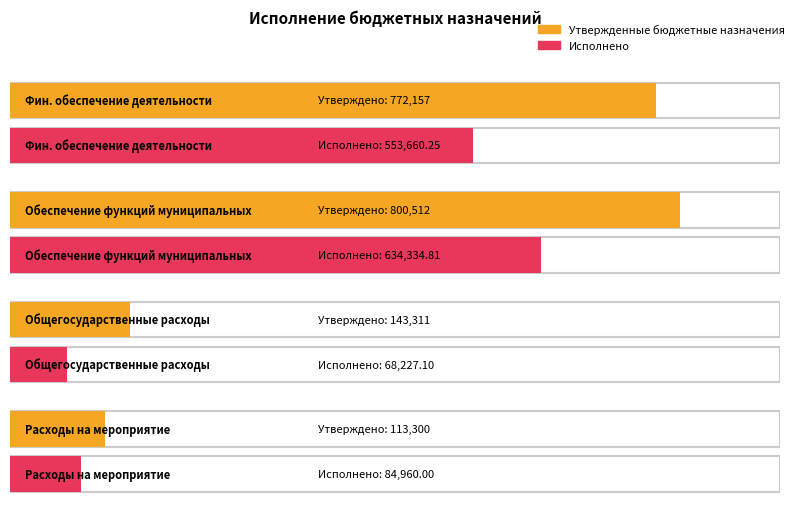

Reading left to right, transcribe all the data shown in this chart.

Утвержденные бюджетные назначения: 772157.0	800512.0	143311.5	113300.0
Исполнено: 553660.2	634334.8	68227.1	84960.0